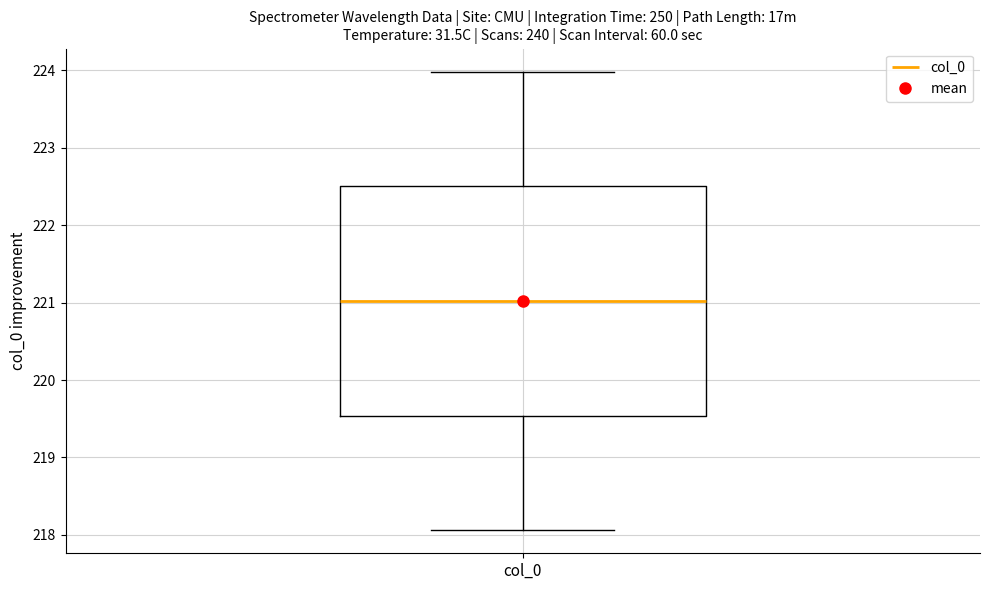

Where is the lower edge of the box for col_0 on the y-axis? The values are not printed on the chart, so give them approximately, as read against the axis.

219.5